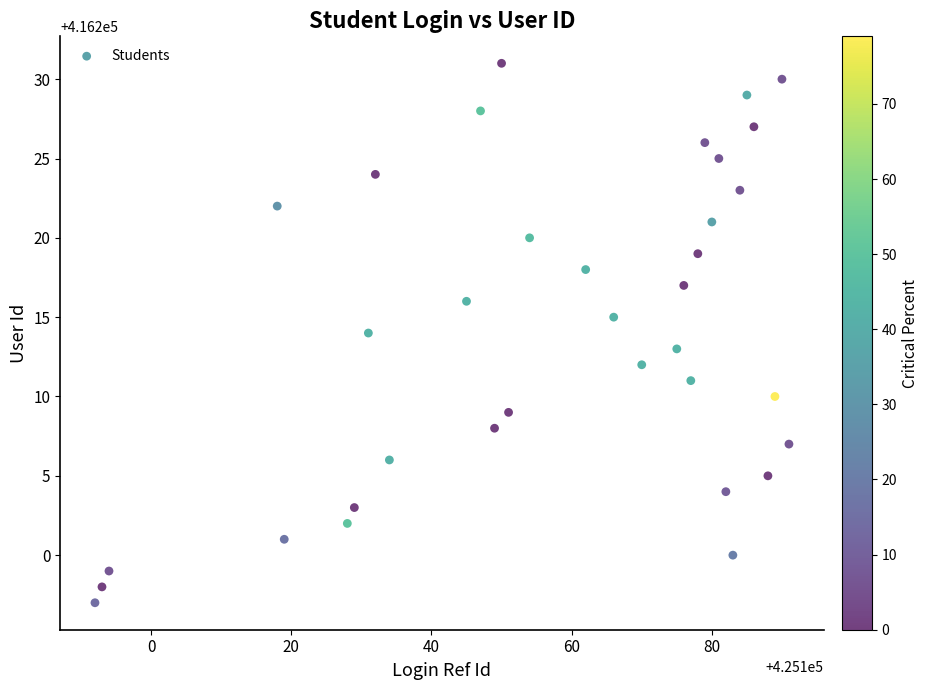

What is the range of Y values (max minus min)?

34